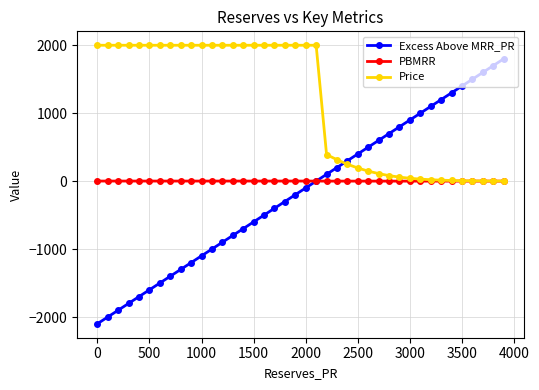

What is the greatest value displayed?

2000.0